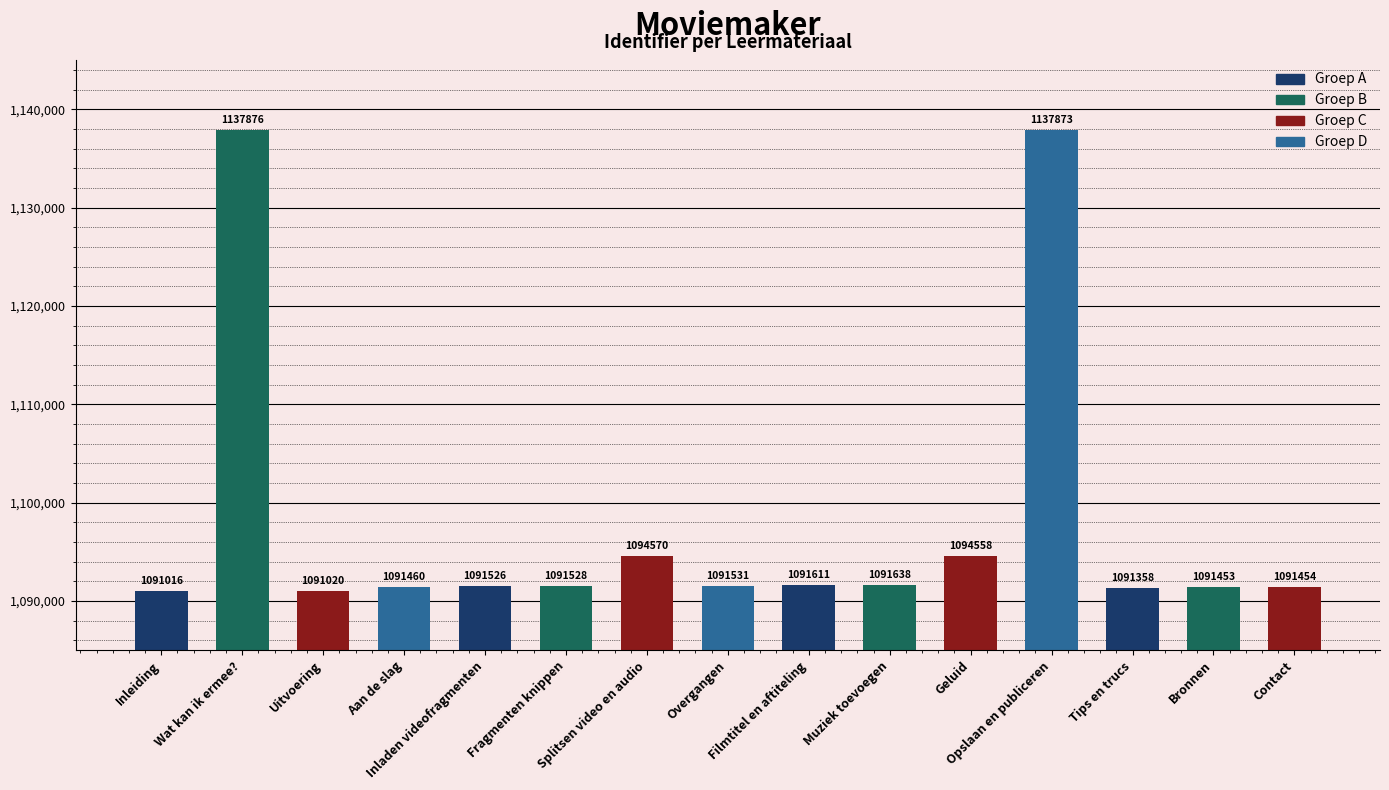

How many values are below 1091528?

7